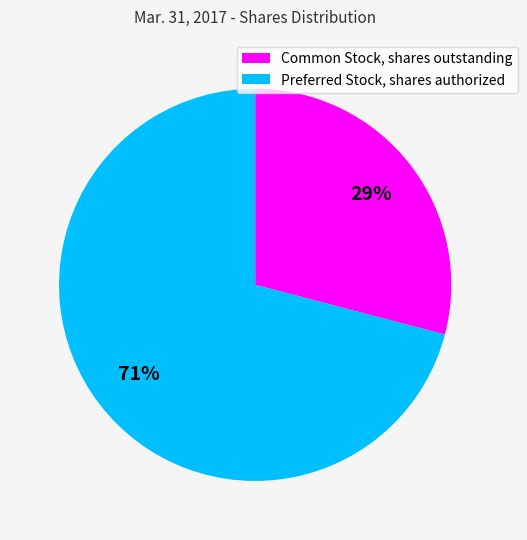

The Preferred Stock, shares authorized slice represents 81% of the pie. True or false?

False